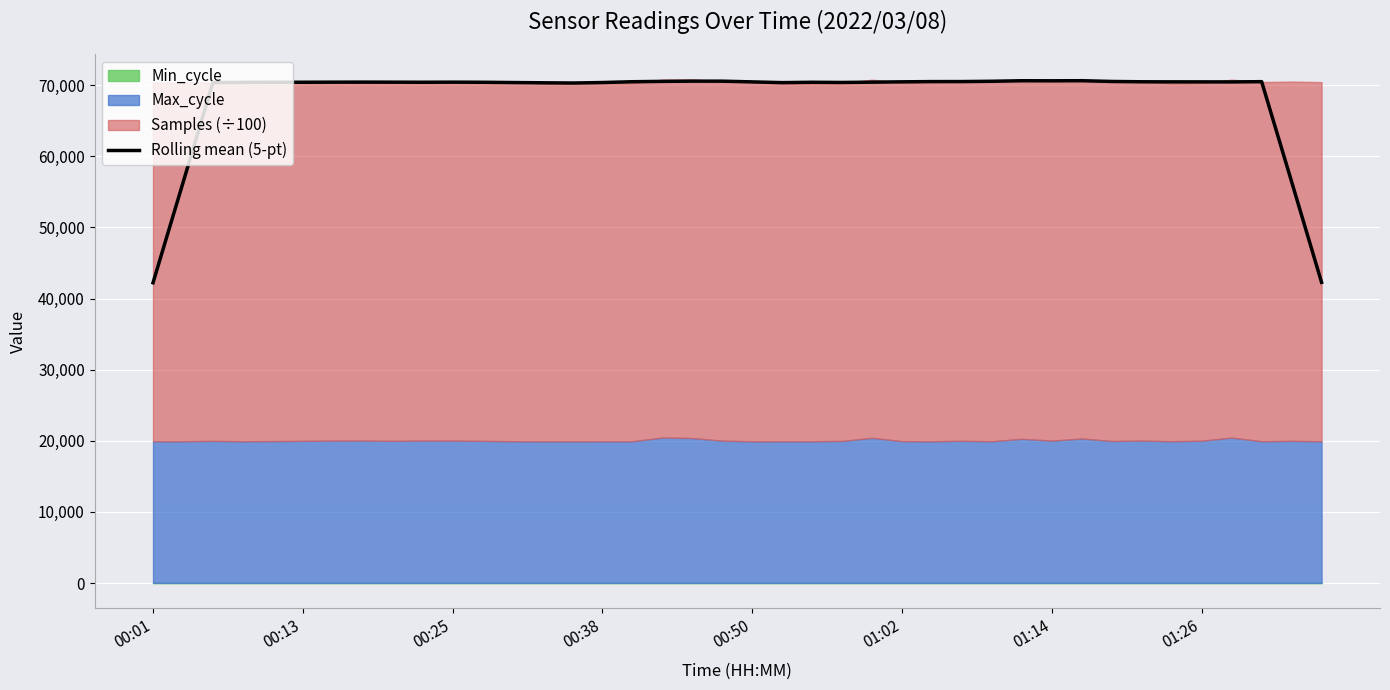

What is the minimum value for Rolling mean (5-pt)?

42221.0